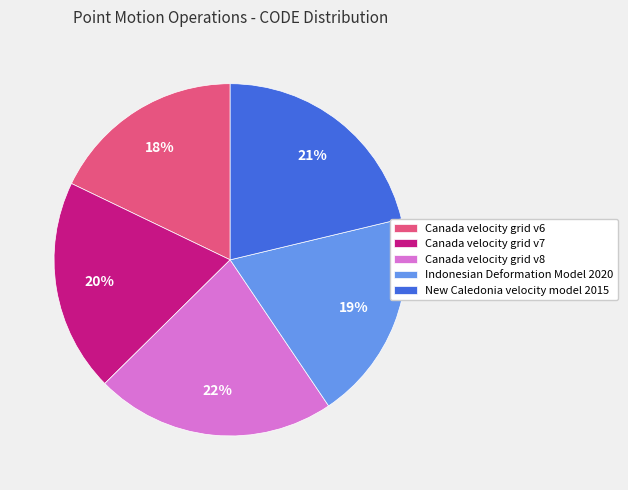

What is the smallest slice in the pie chart?

Canada velocity grid v6